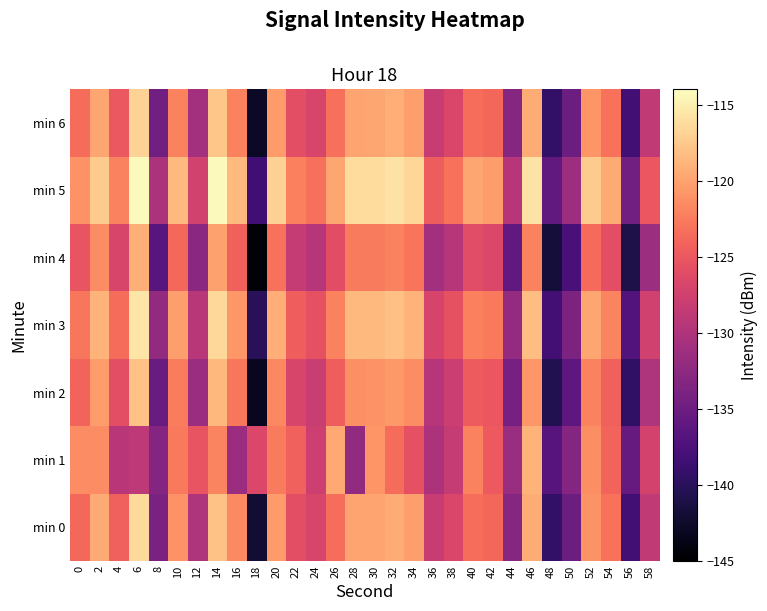

Rank the series by their maximum value, from highest to lowest.

min 5, min 3, min 0, min 6, min 2, min 1, min 4